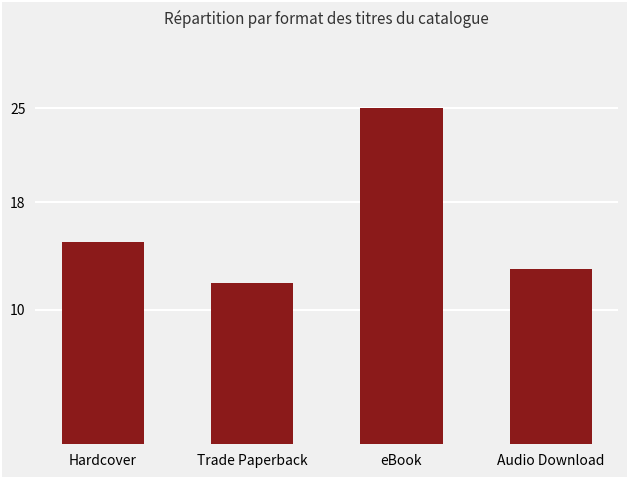

Approximately how many times larger is the value at Hardcover compared to Audio Download?

1.2